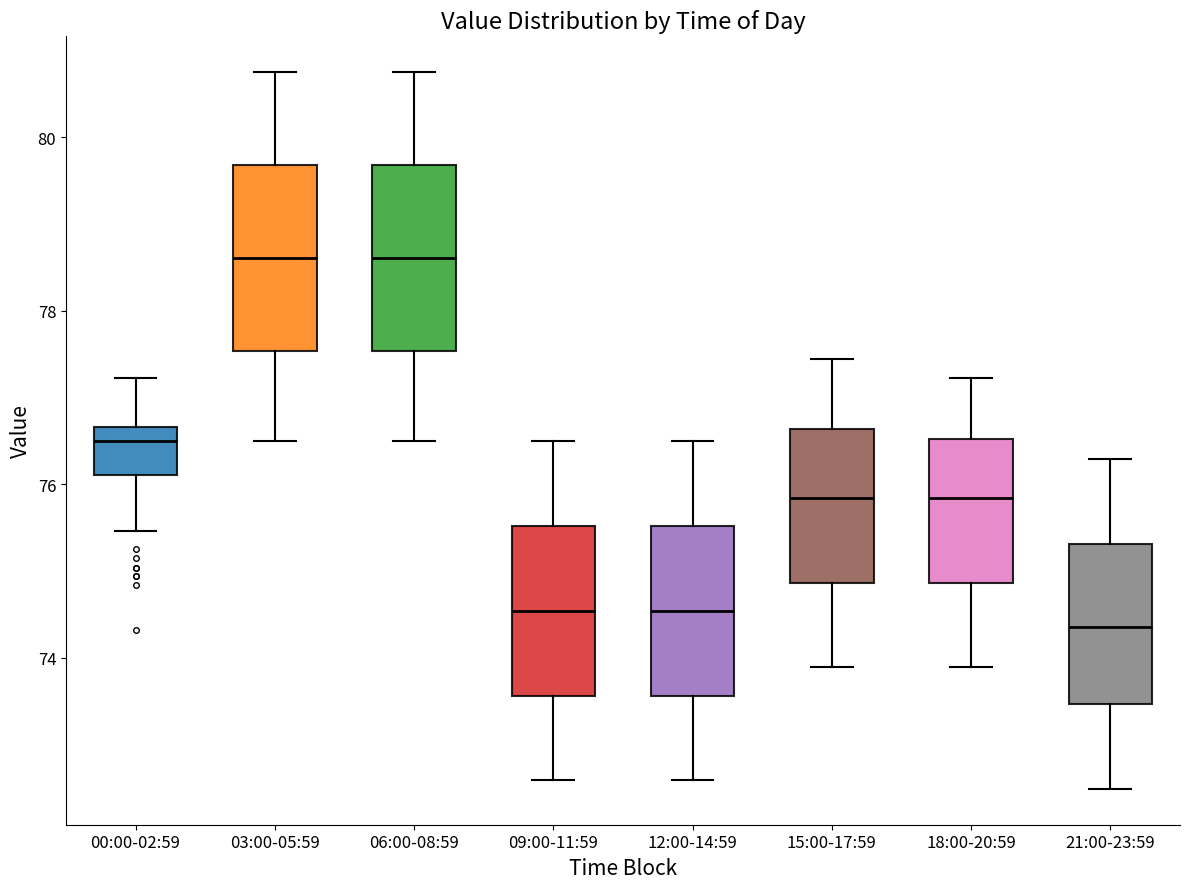

Reading left to right, transcribe this box plot: for each box, give where its median line is, the range the box spans, and where its two whiskers end, as read against the y-axis. The values are not printed on the chart, so give them approximately, as read against the axis.

00:00-02:59: median 76.6 (just below the box's upper edge), box 76.2 to 76.6, whiskers 75.4 to 77.2
03:00-05:59: median 78.6, box 77.6 to 79.6, whiskers 76.6 to 80.8
06:00-08:59: median 78.6, box 77.6 to 79.6, whiskers 76.6 to 80.8
09:00-11:59: median 74.6, box 73.6 to 75.6, whiskers 72.6 to 76.6
12:00-14:59: median 74.6, box 73.6 to 75.6, whiskers 72.6 to 76.6
15:00-17:59: median 75.8, box 74.8 to 76.6, whiskers 73.8 to 77.4
18:00-20:59: median 75.8, box 74.8 to 76.6, whiskers 73.8 to 77.2
21:00-23:59: median 74.4, box 73.4 to 75.4, whiskers 72.4 to 76.2